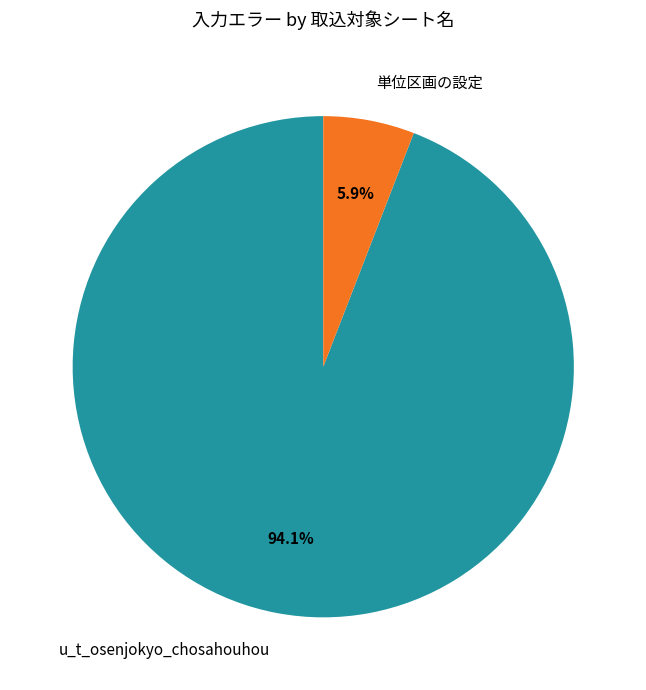

To the nearest percent, what is the average slice percentage?

50%